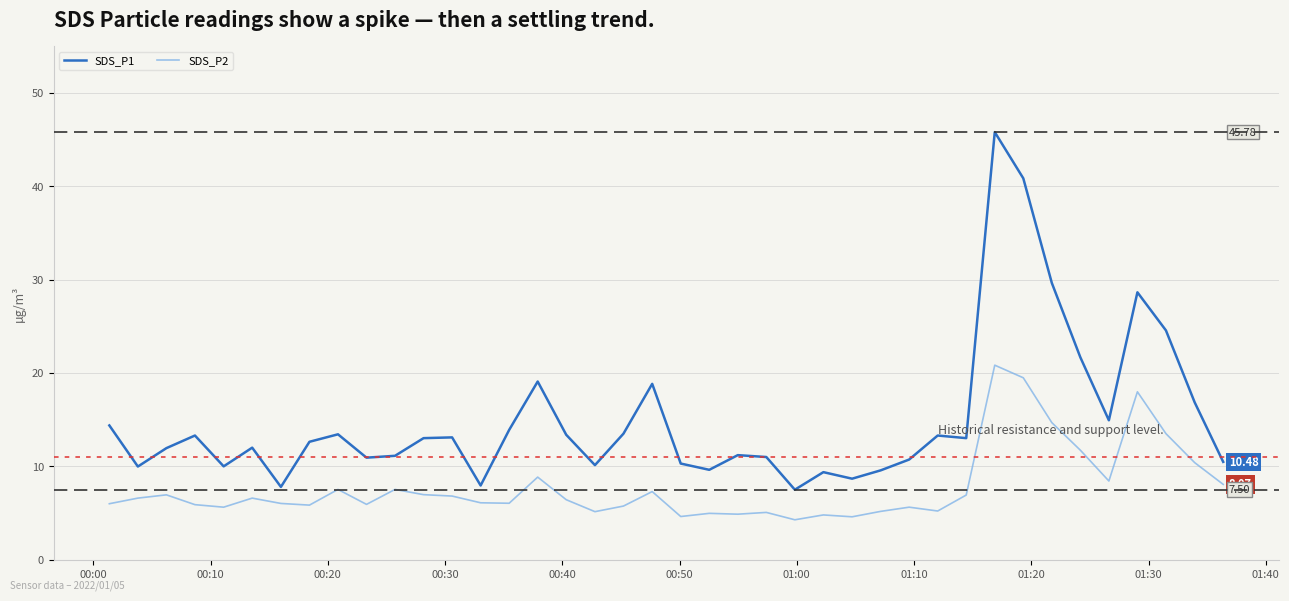

True or false: SDS_P1 and SDS_P2 cross at least once.

False